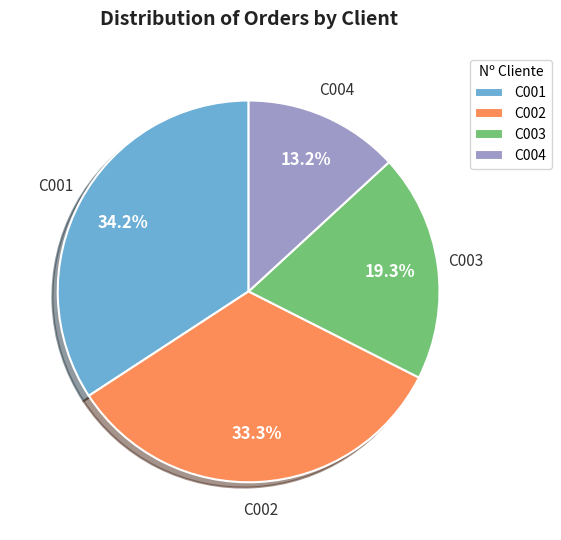

Does C004 represent more than half of the total?

No